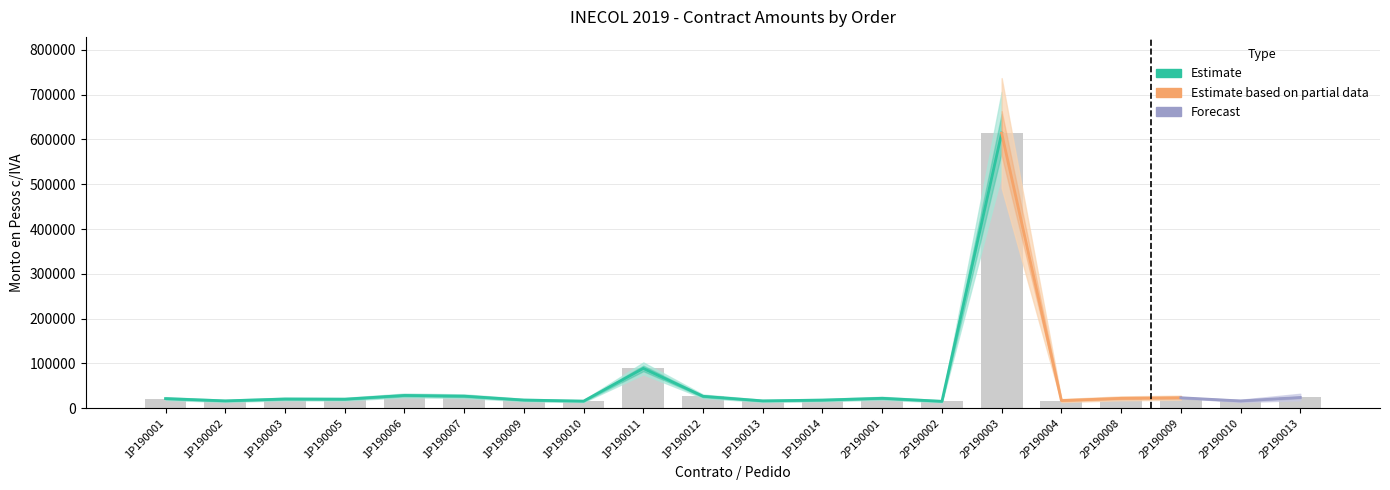

What is the smallest value displayed?

15220.0